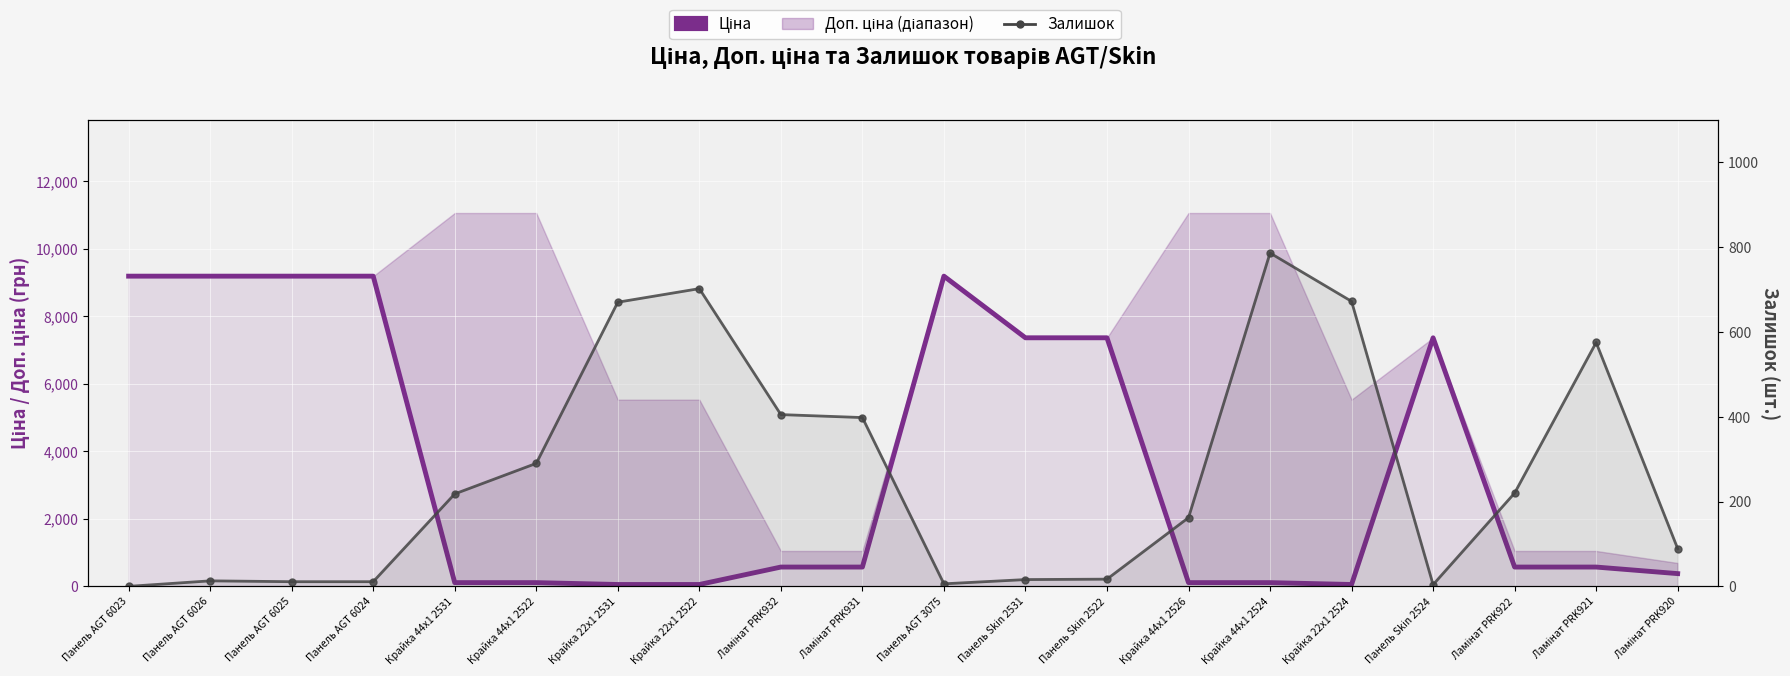

Is it true that Залишок equals 3.8 at Панель AGT 6026?

False